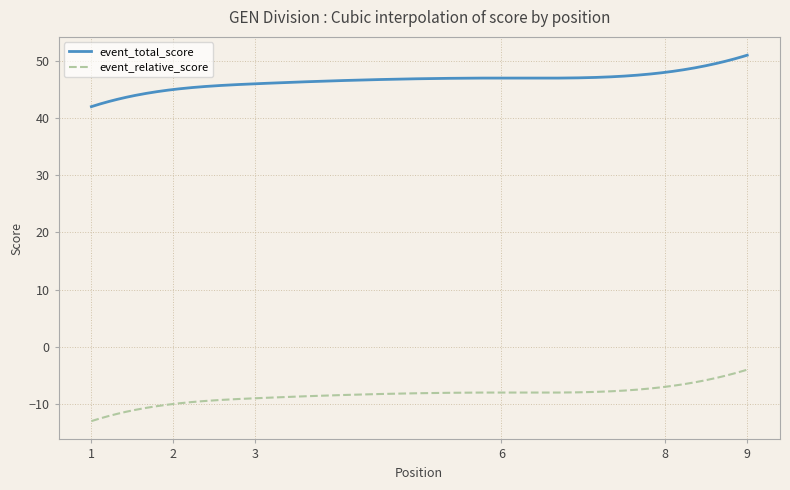

What is the difference between the maximum and minimum values in the event_relative_score series?

9.0